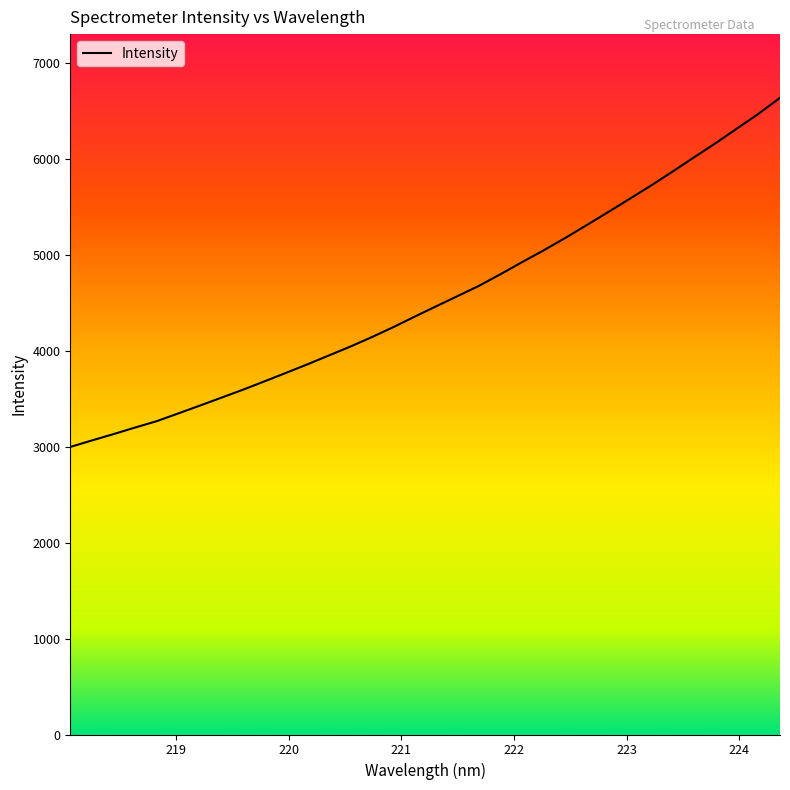

What is the maximum value shown in the chart?

6640.2